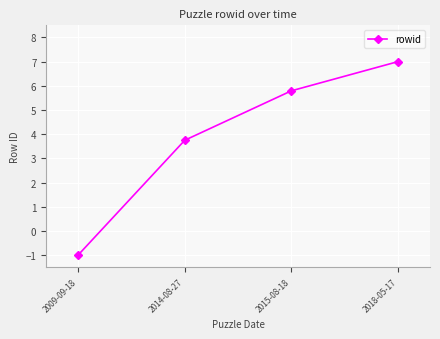

True or false: there are more than 0 points higher than both neighbors.

False